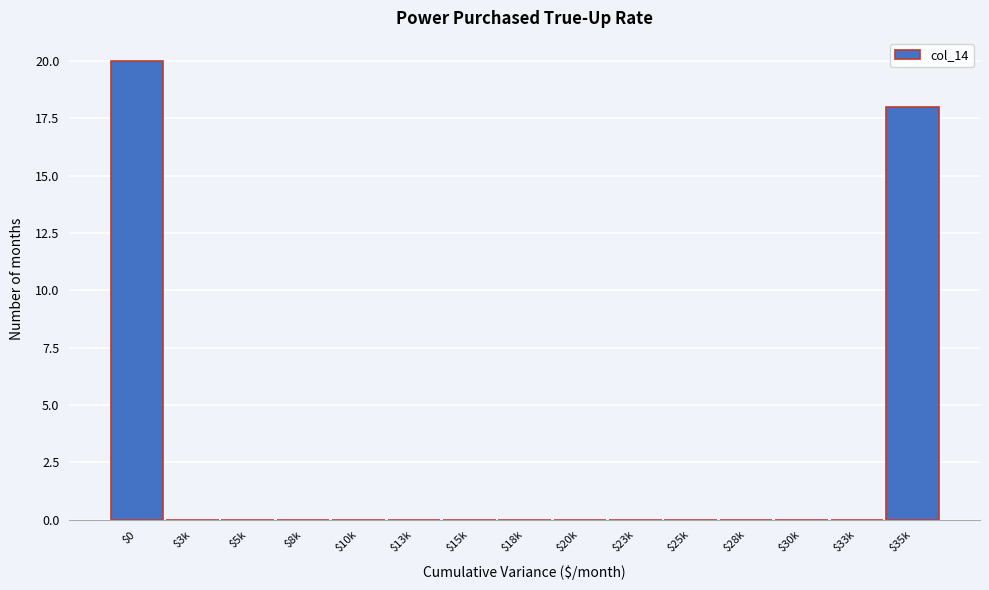

What is the sum of all values?

38